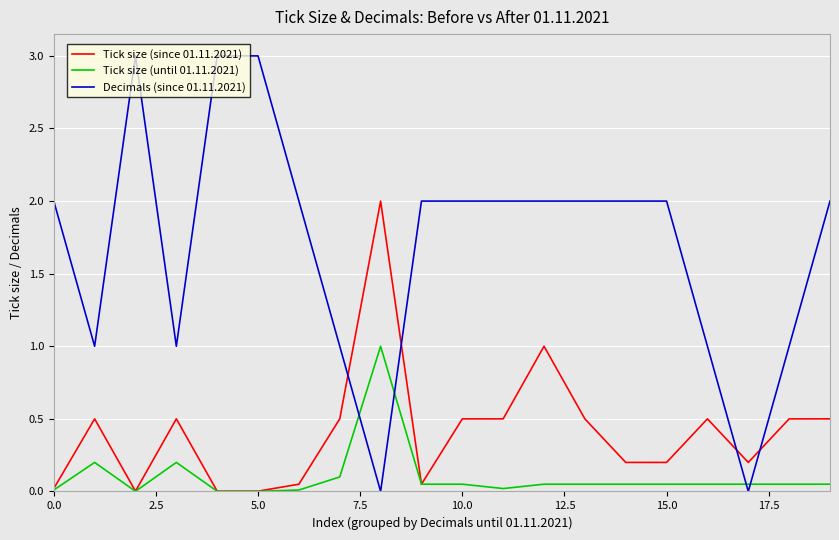

True or false: Decimals (since 01.11.2021) and Tick size (until 01.11.2021) intersect in this chart.

True